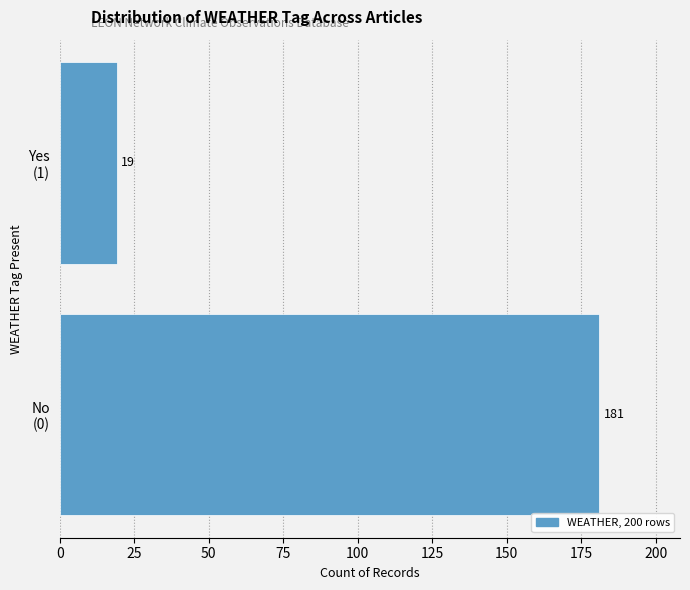

Reading bottom to top, list all the values displayed in this chart.

181	19